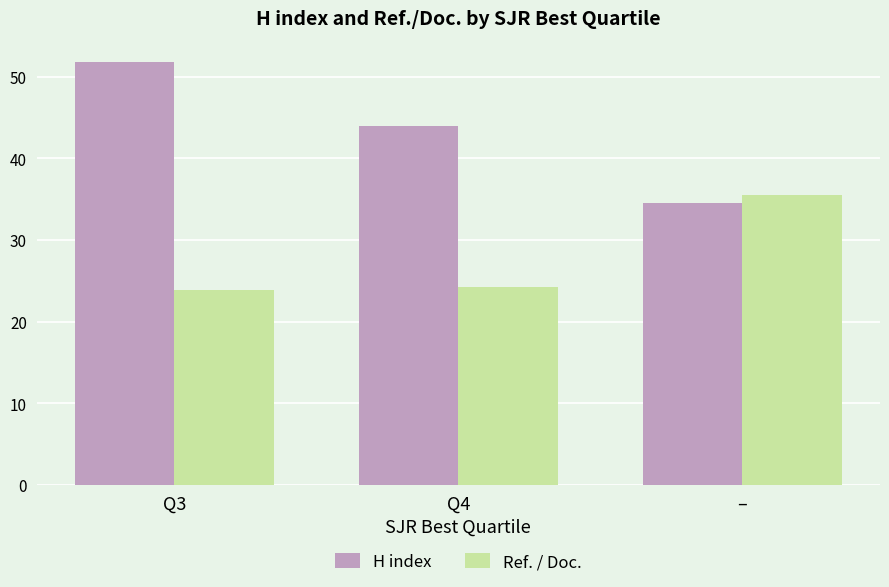

What is the difference between the maximum and minimum values in the Ref. / Doc. series?

11.6